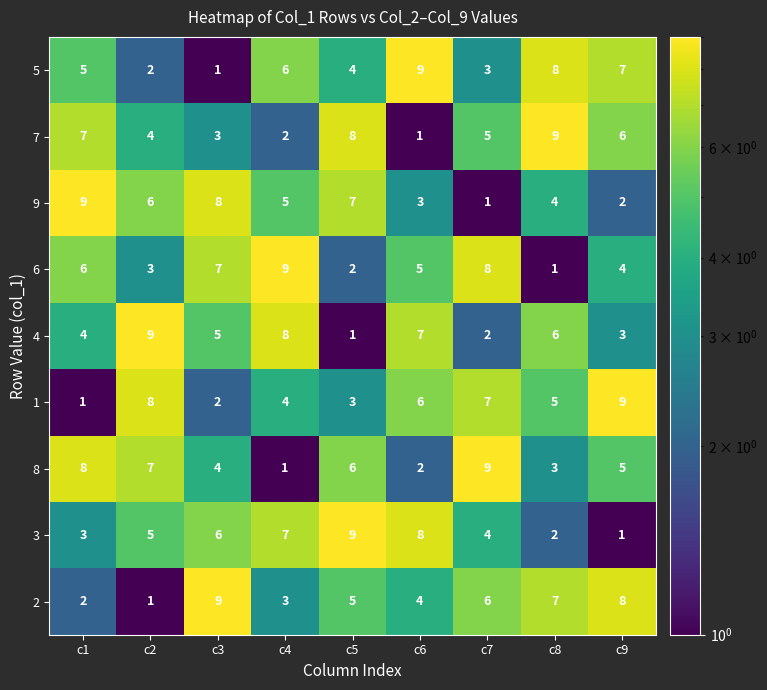

Read the 3 value at c7.

4